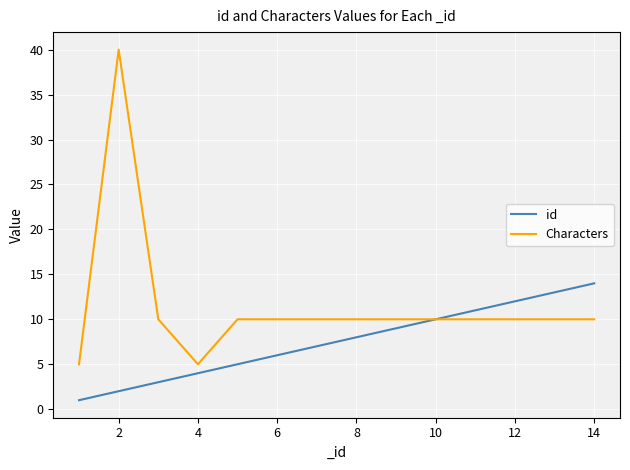

What are all the series names shown in the legend?

id, Characters